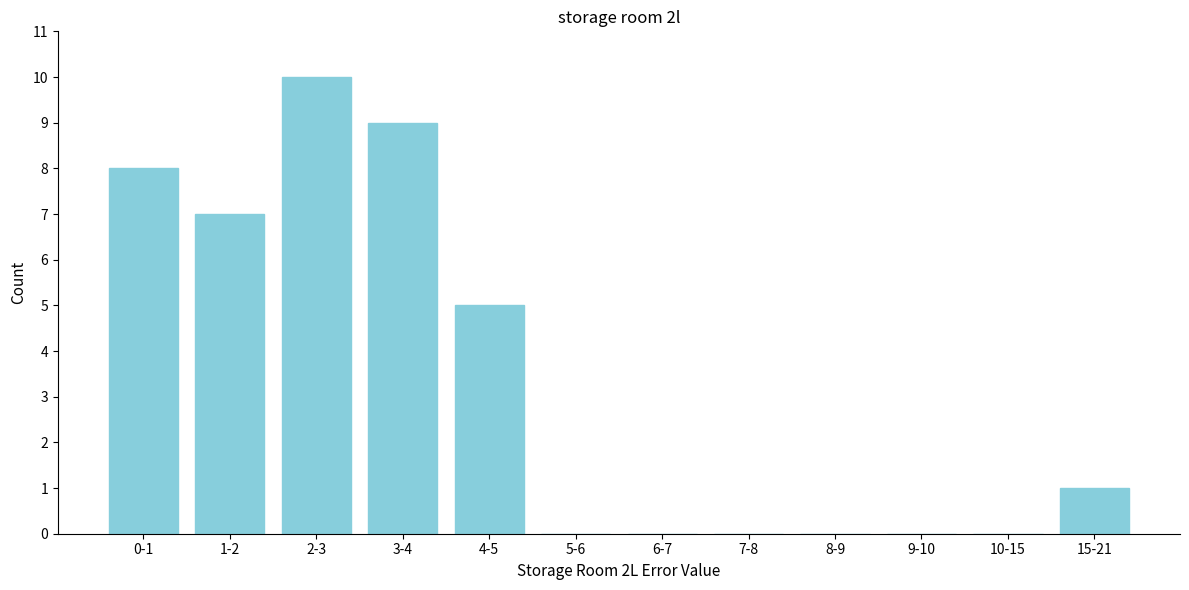

Reading left to right, transcribe all the data shown in this chart.

0-1=8	1-2=7	2-3=10	3-4=9	4-5=5	5-6=0	6-7=0	7-8=0	8-9=0	9-10=0	10-15=0	15-21=1